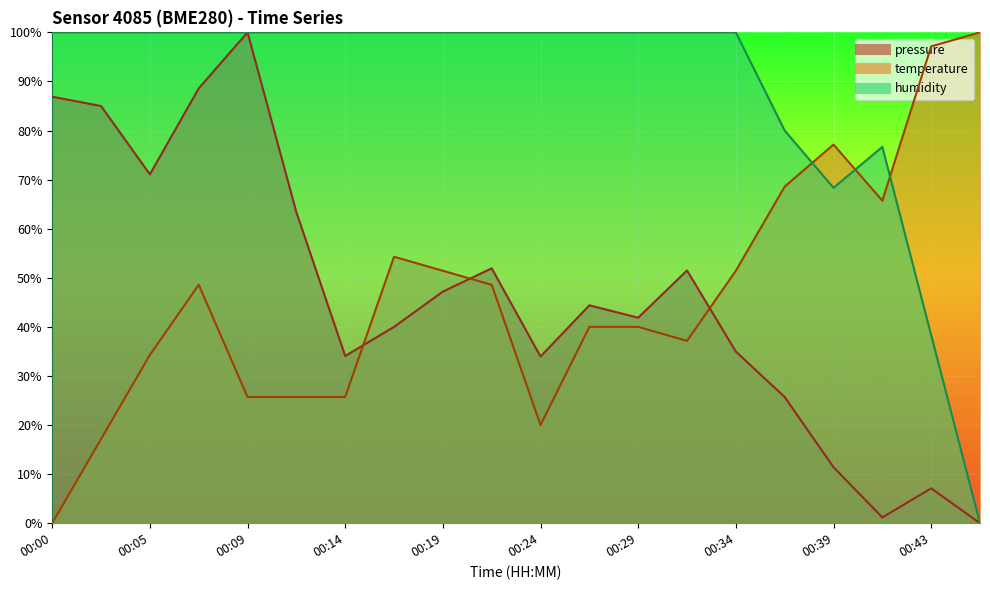

What is the greatest value displayed?

100.0